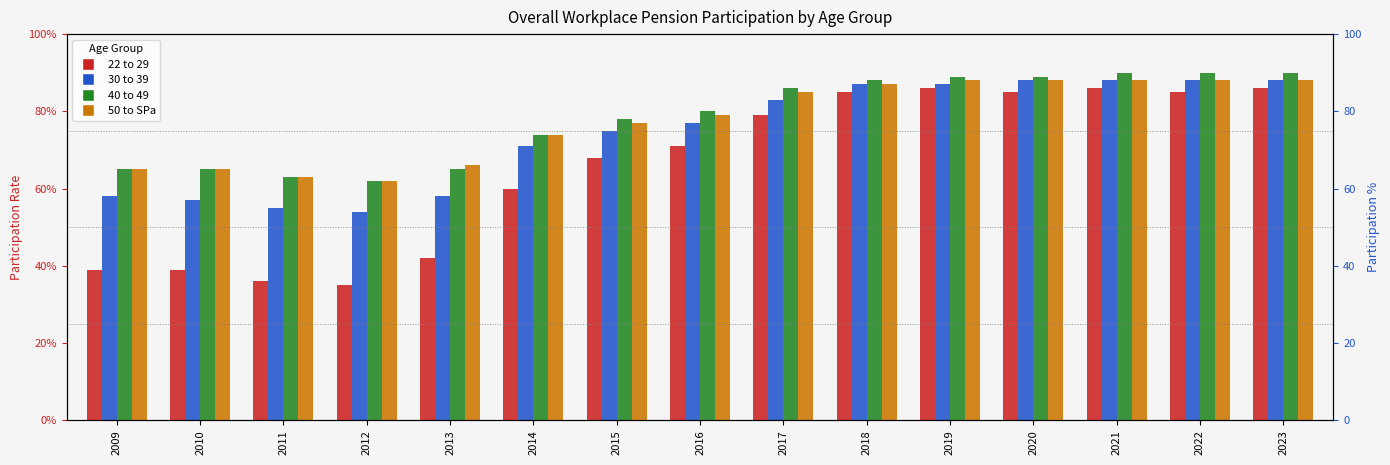

Read the 22 to 29 value at 2015.

0.7